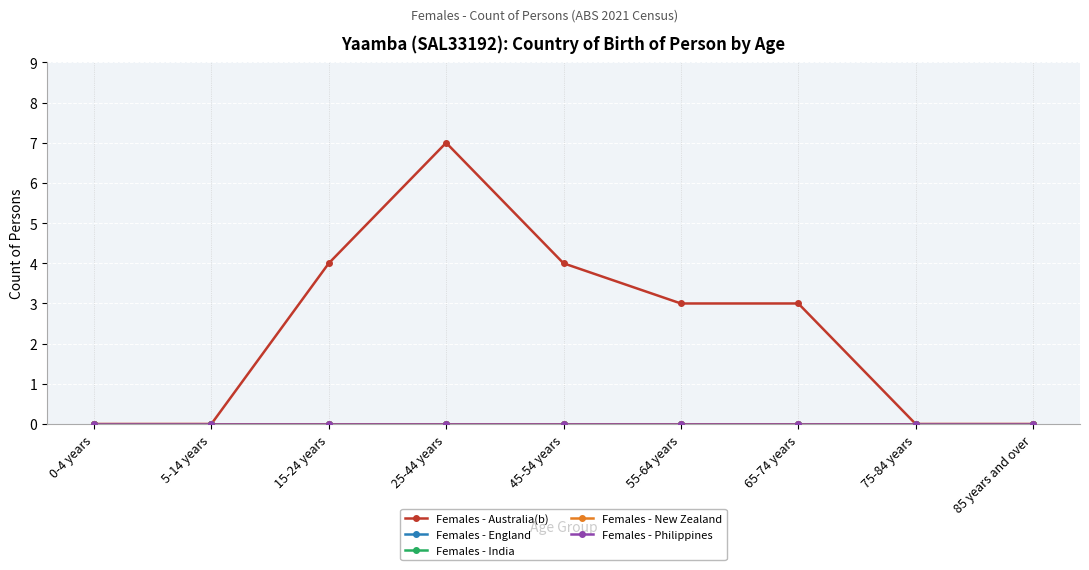

Is this an area chart (filled region under the line)?

No